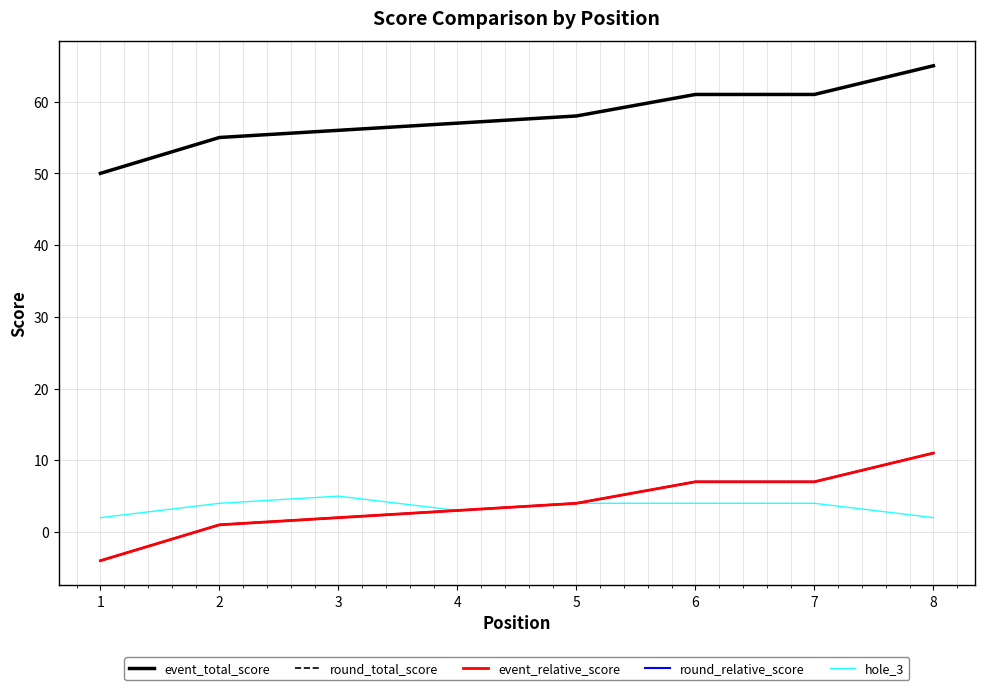

Between 3 and 4, which series saw the biggest shift?

hole_3